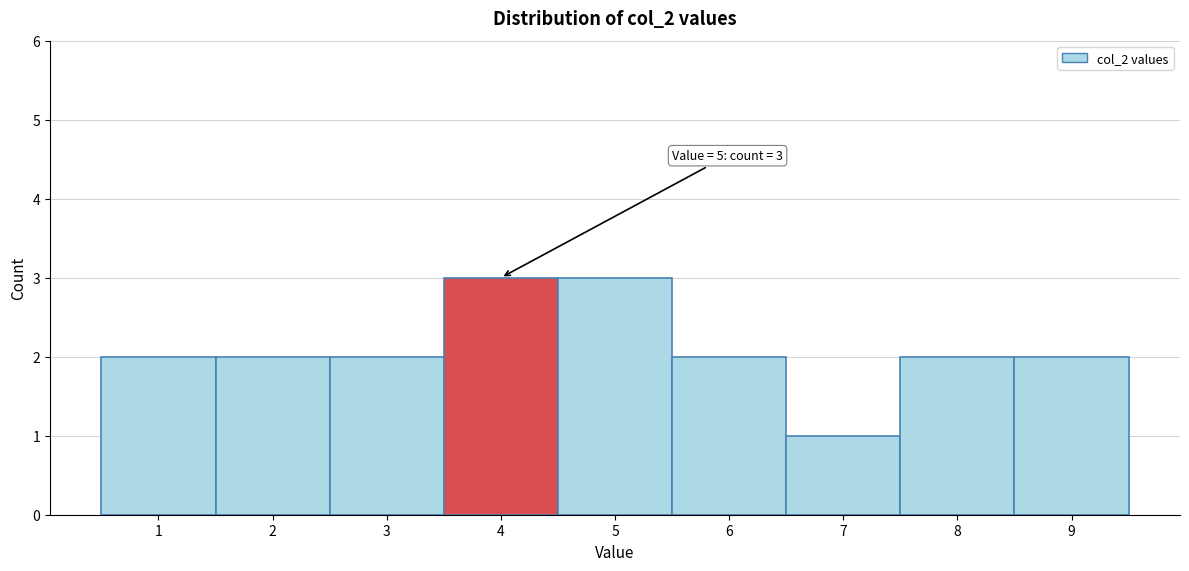

Reading left to right, list all the values displayed in this chart.

2	2	2	3	3	2	1	2	2